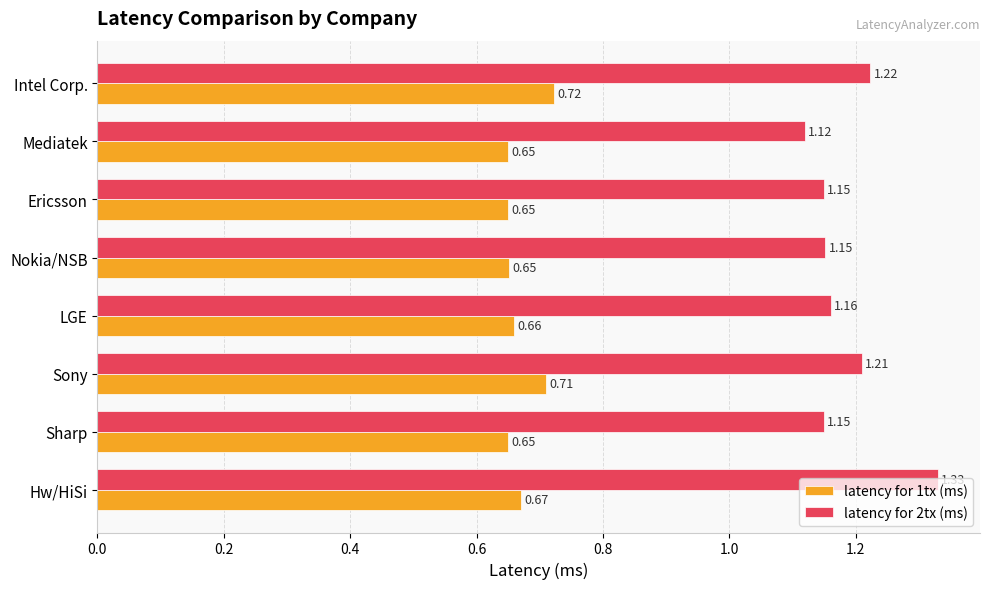

Where is latency for 2tx (ms) nearest to the value 1?

Mediatek